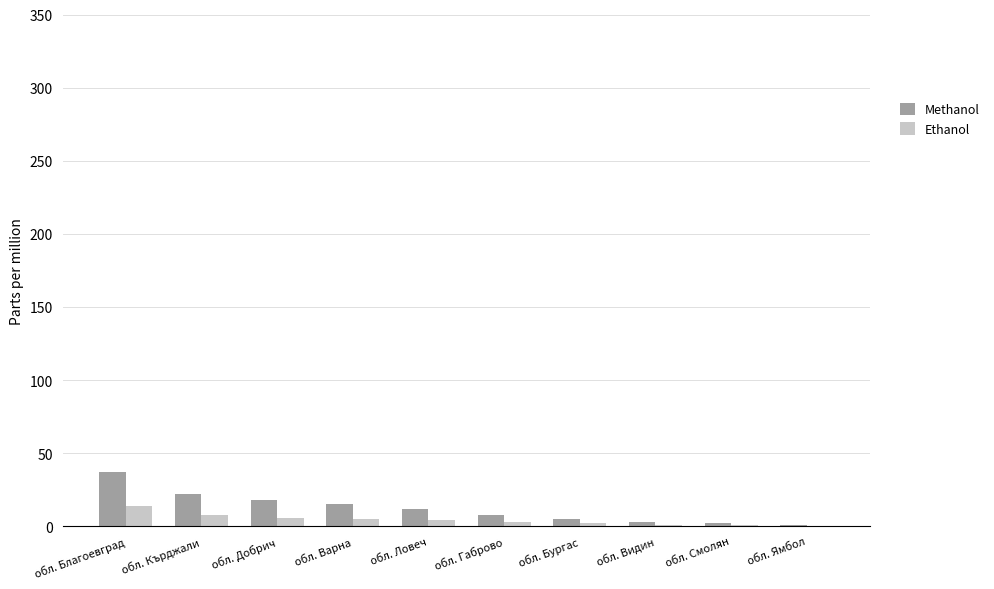

How many groups of bars are there?

10